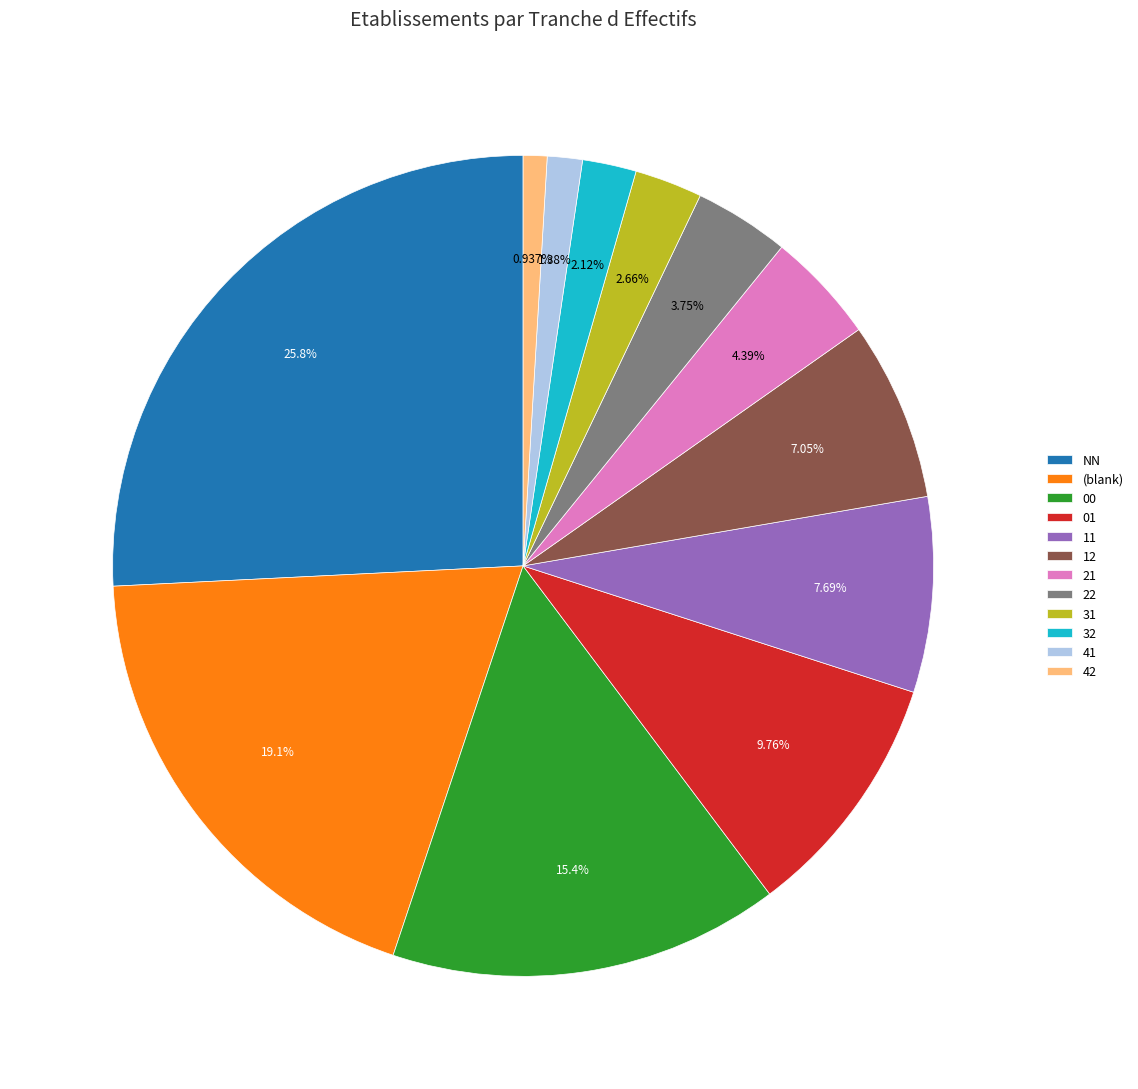

What is the ratio of the value at 22 to the value at 41?

2.7